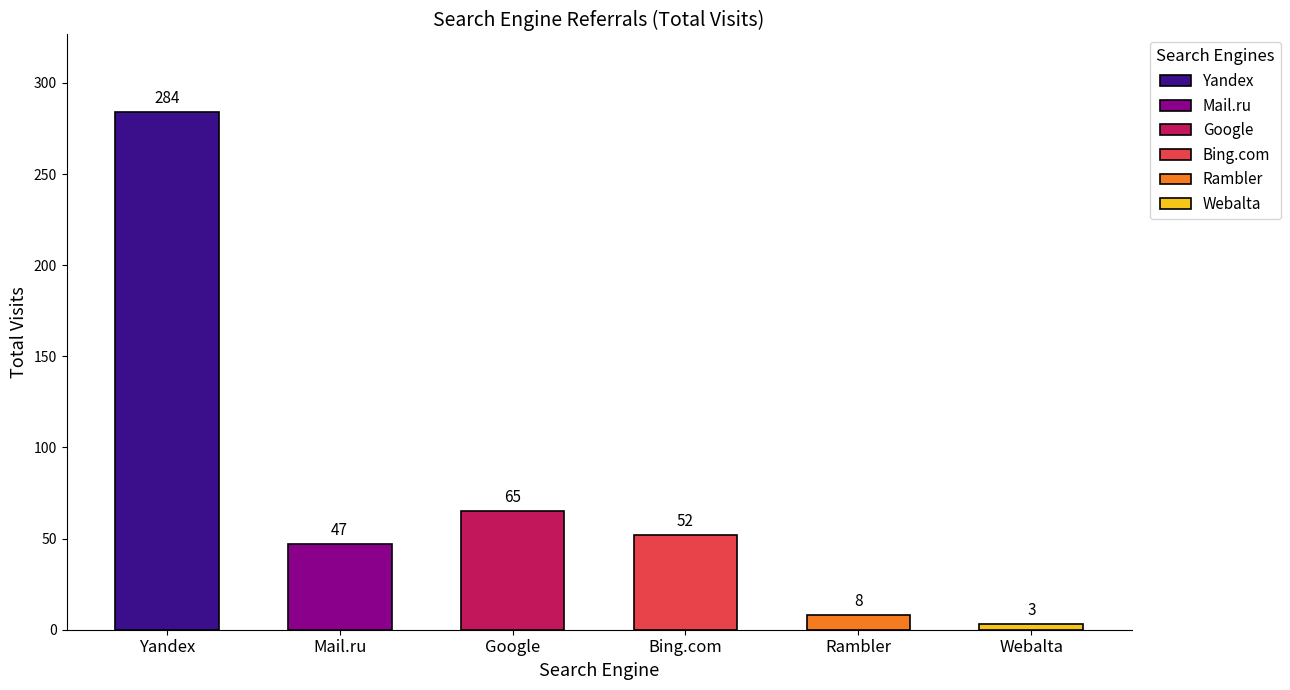

What is the change in value from Yandex to Google?

-219